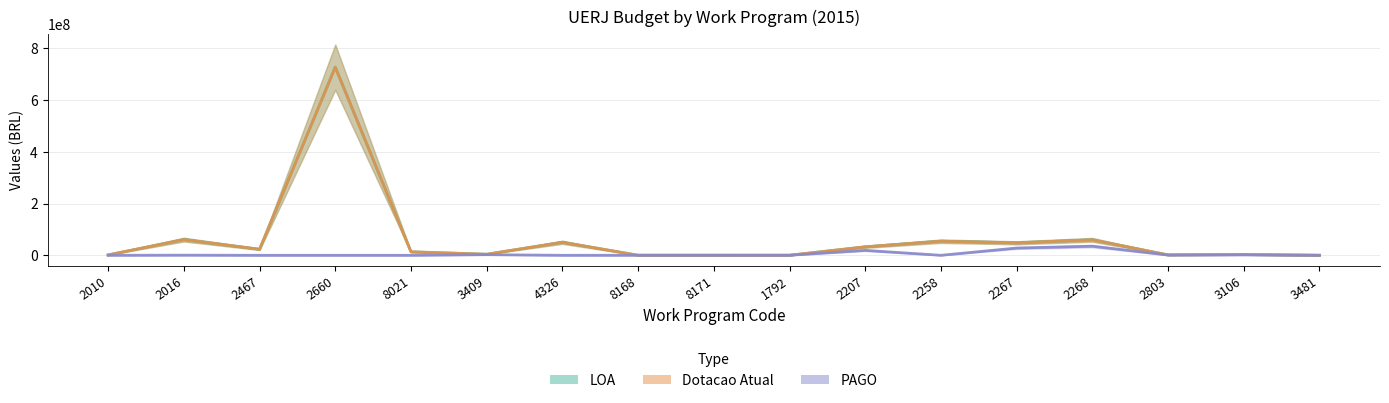

What is the sum of the Dotacao Atual values at 2016 and 2010?

62085257